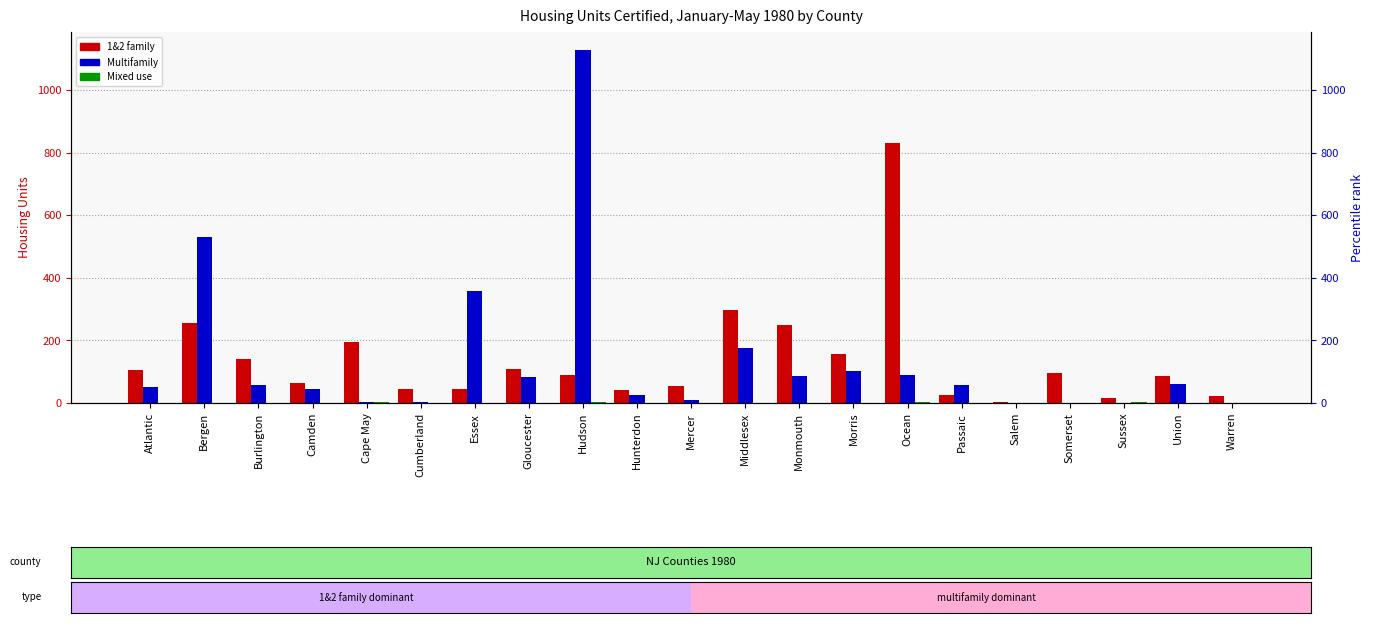

Between Cumberland and Union, which series saw the biggest shift?

Multifamily